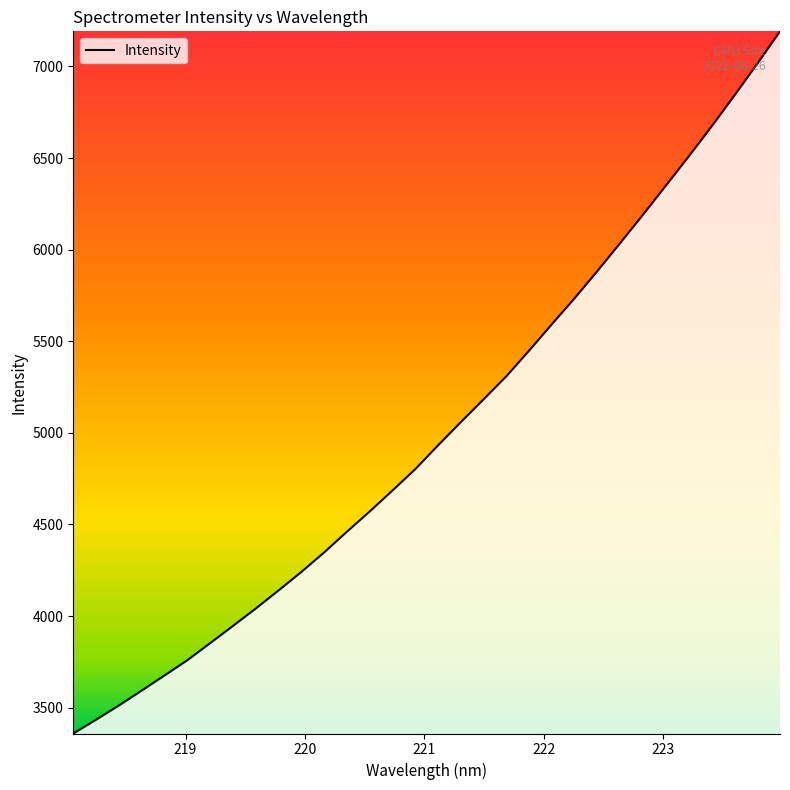

What is the average value?

5012.7